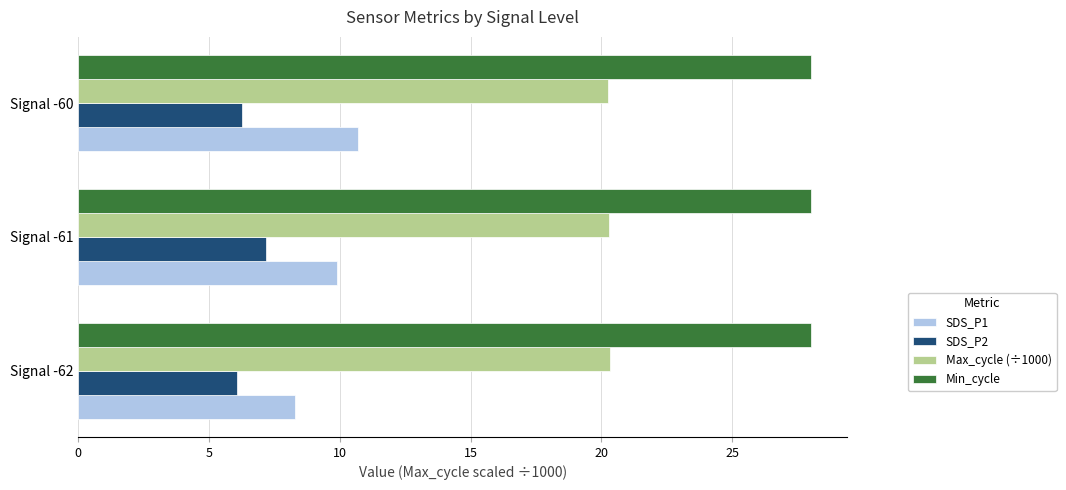

At how many categories does at least one series exceed 27?

3